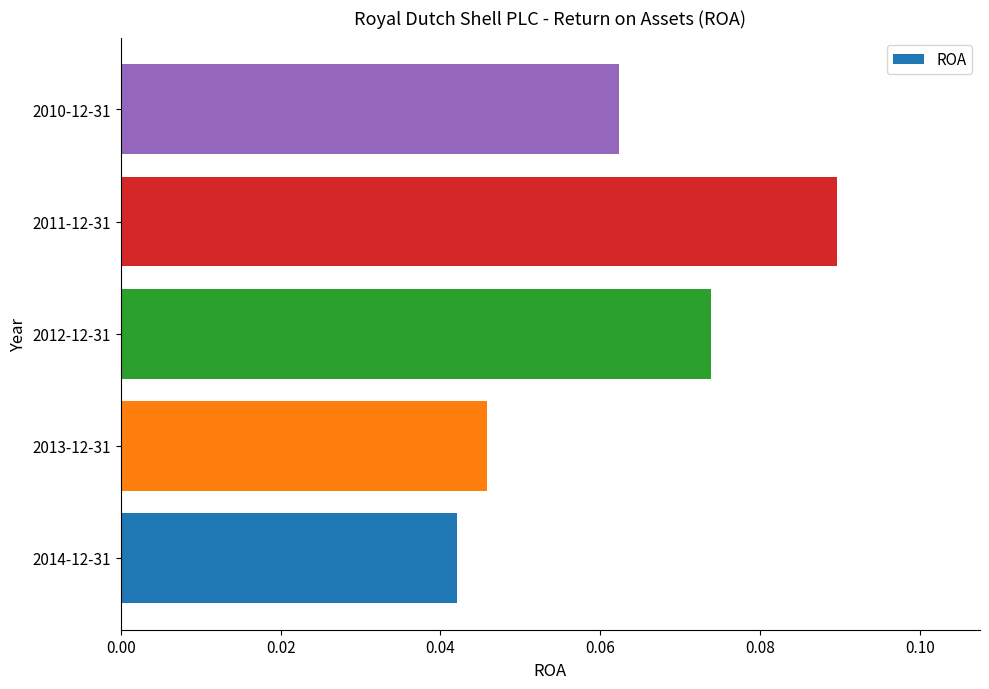

List the labels in order of value, largest first.

2011-12-31, 2012-12-31, 2010-12-31, 2013-12-31, 2014-12-31